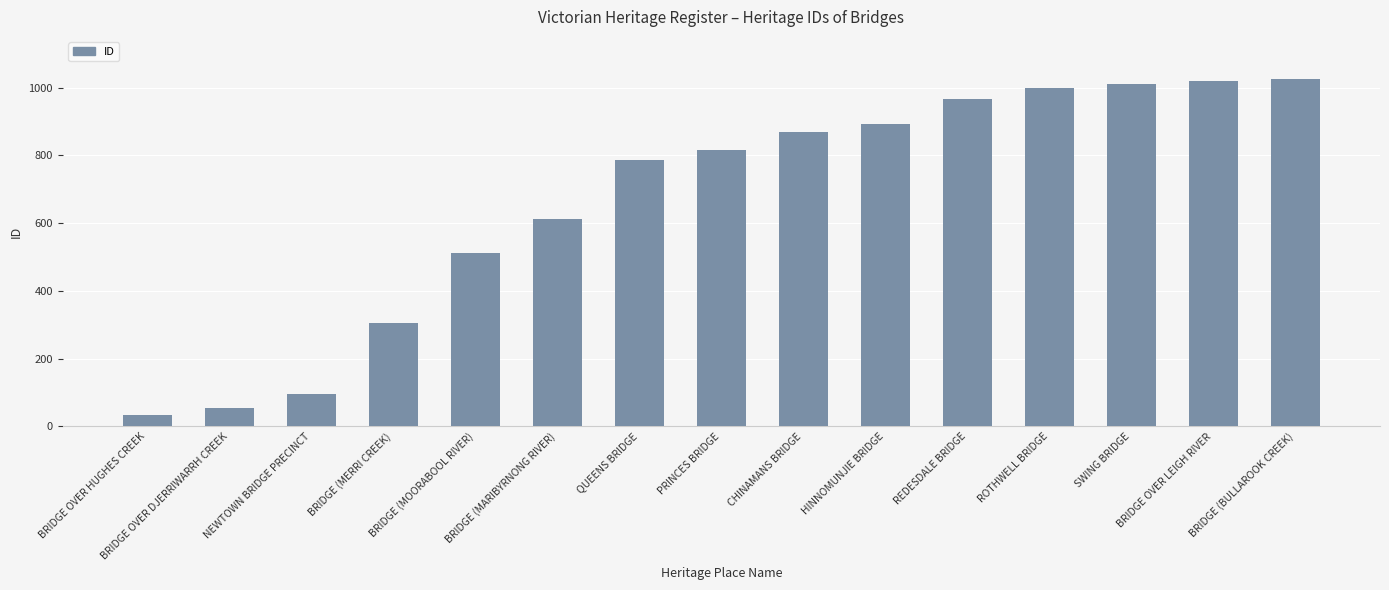

How many values are below 817?

7